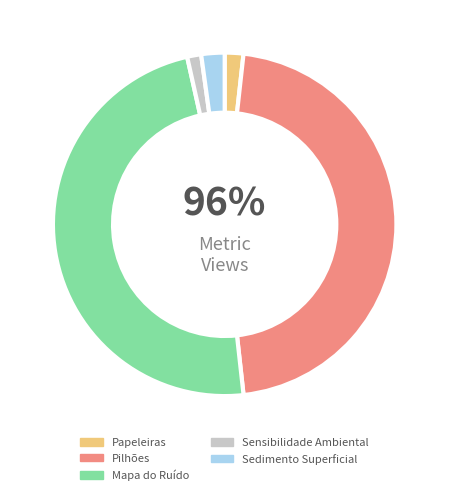

Does Papeleiras account for over 50% of the chart?

No